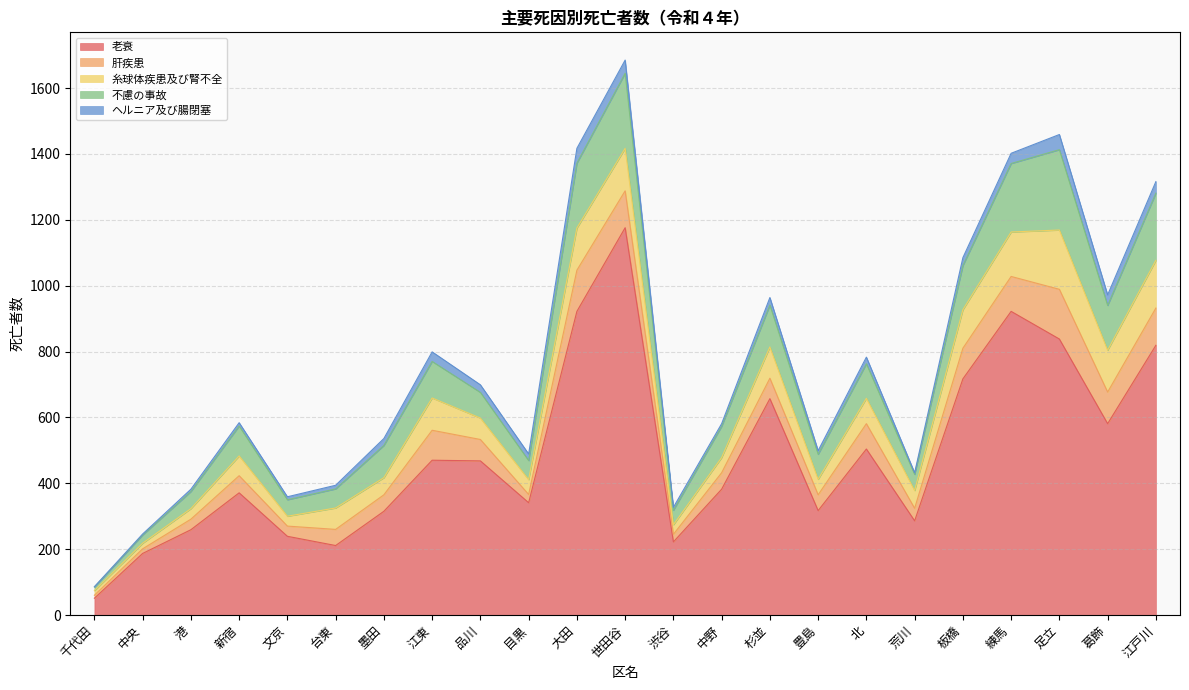

Reading left to right, list all the values displayed in this chart.

老衰: 千代田=51	中央=187	港=259	新宿=371	文京=239	台東=211	墨田=315	江東=470	品川=468	目黒=341	大田=922	世田谷=1176	渋谷=222	中野=382	杉並=657	豊島=317	北=504	荒川=286	板橋=717	練馬=922	足立=838	葛飾=581	江戸川=819
肝疾患: 千代田=9	中央=14	港=32	新宿=52	文京=31	台東=49	墨田=50	江東=91	品川=65	目黒=25	大田=125	世田谷=112	渋谷=23	中野=50	杉並=62	豊島=48	北=77	荒川=38	板橋=93	練馬=106	足立=151	葛飾=96	江戸川=113
糸球体疾患及び腎不全: 千代田=14	中央=17	港=32	新宿=60	文京=30	台東=65	墨田=52	江東=98	品川=65	目黒=45	大田=128	世田谷=129	渋谷=29	中野=46	杉並=95	豊島=47	北=77	荒川=54	板橋=117	練馬=135	足立=180	葛飾=127	江戸川=145
不慮の事故: 千代田=11	中央=25	港=52	新宿=91	文京=50	台東=58	墨田=98	江東=111	品川=78	目黒=58	大田=197	世田谷=228	渋谷=44	中野=95	杉並=127	豊島=76	北=105	荒川=49	板橋=134	練馬=208	足立=244	葛飾=136	江戸川=204
ヘルニア及び腸閉塞: 千代田=1	中央=3	港=7	新宿=10	文京=9	台東=11	墨田=21	江東=29	品川=23	目黒=20	大田=45	世田谷=40	渋谷=9	中野=8	杉並=23	豊島=11	北=20	荒川=5	板橋=24	練馬=31	足立=46	葛飾=32	江戸川=35